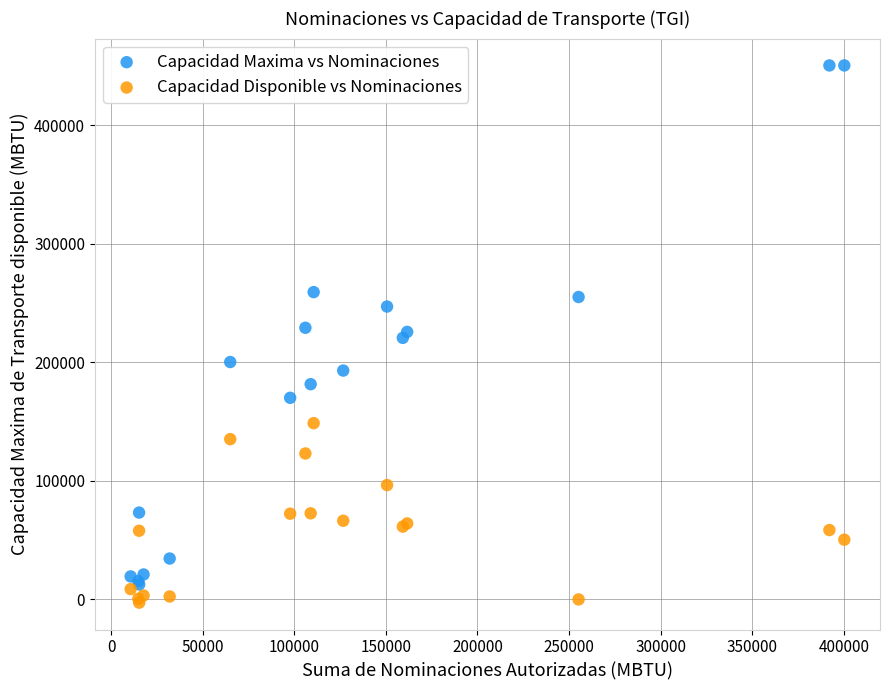

Which series reaches the maximum Y coordinate?

Capacidad Maxima vs Nominaciones